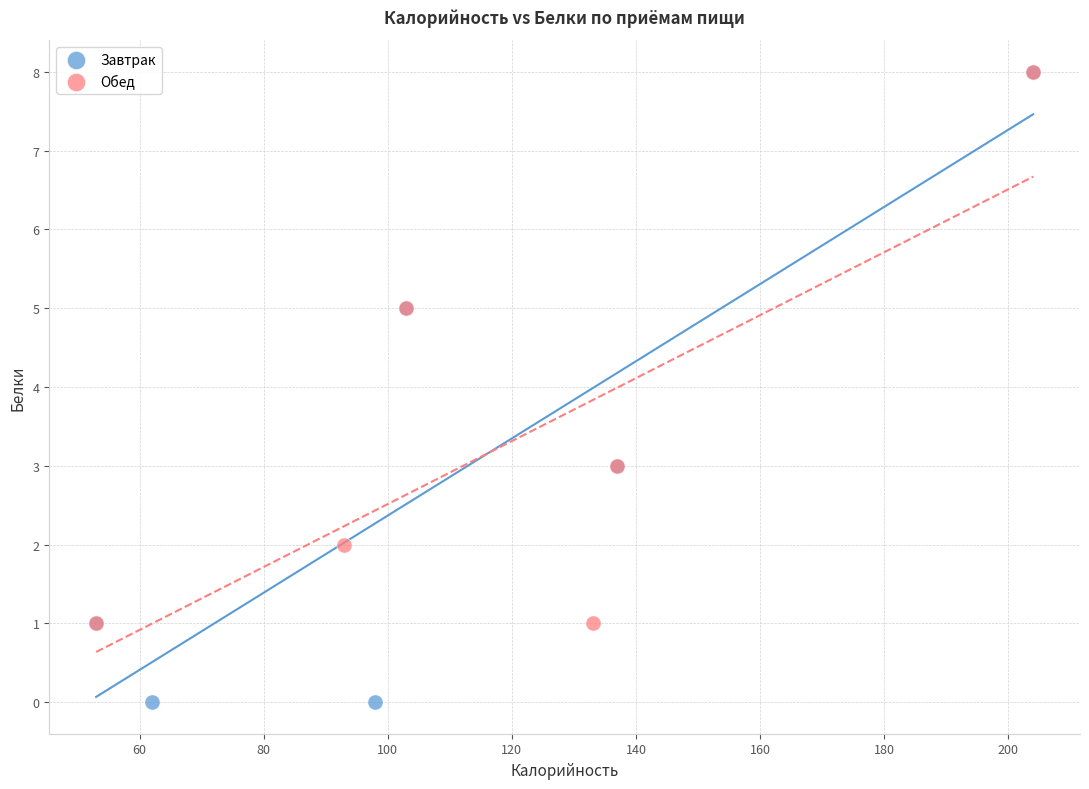

Which series has the widest spread of Y values?

Завтрак